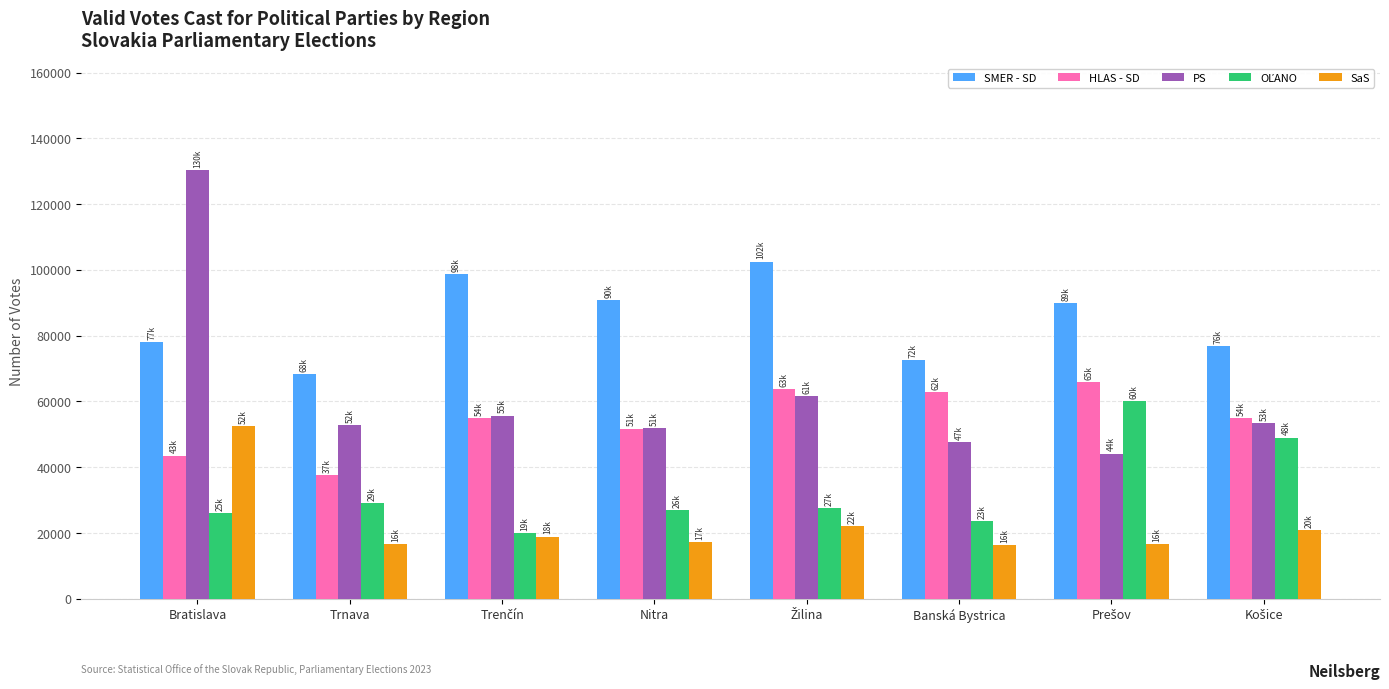

At which category is the sum across all series the highest?

Bratislava